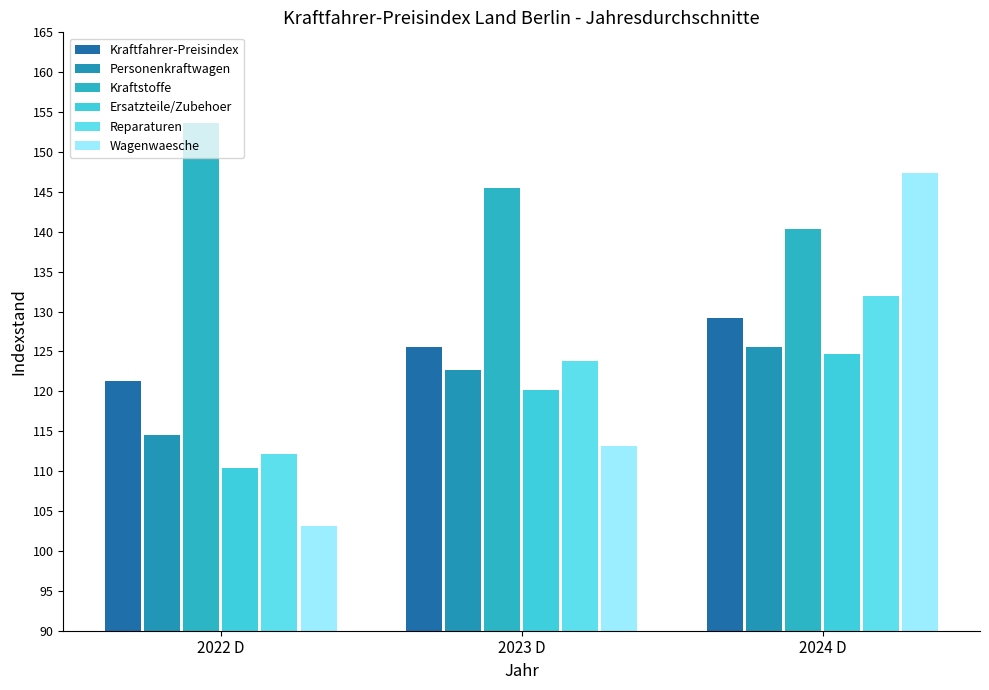

Where is Reparaturen nearest to the value 122?

2023 D